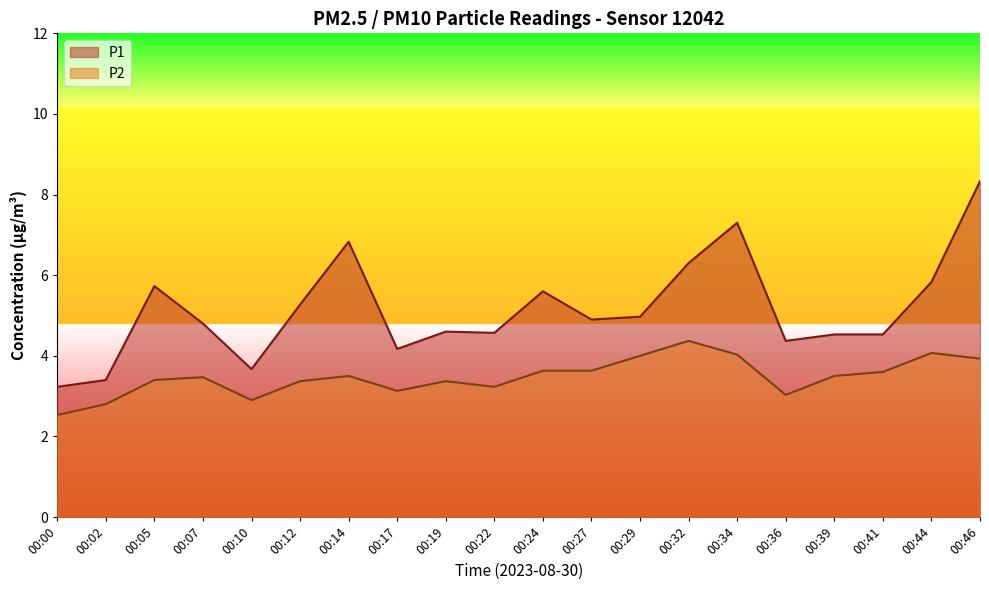

At which label does P1 reach its minimum?

00:00